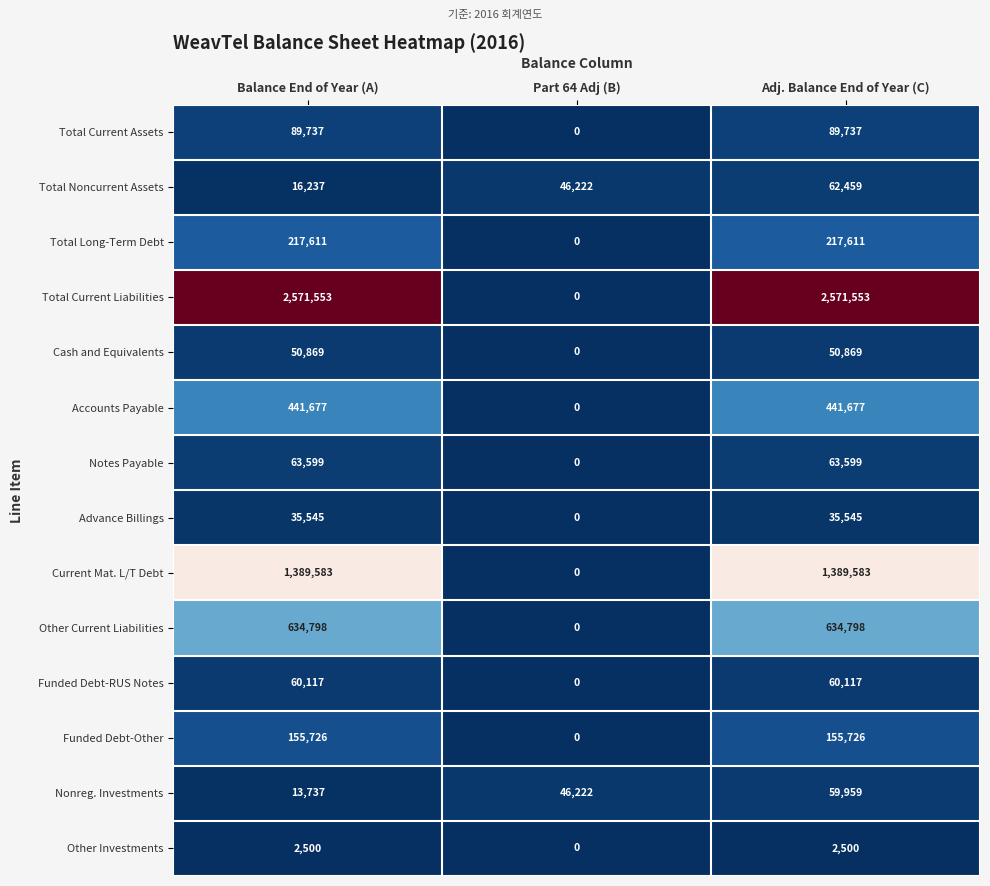

Rank the series by their maximum value, from highest to lowest.

Total Current Liabilities, Current Mat. L/T Debt, Other Current Liabilities, Accounts Payable, Total Long-Term Debt, Funded Debt-Other, Total Current Assets, Notes Payable, Total Noncurrent Assets, Funded Debt-RUS Notes, Nonreg. Investments, Cash and Equivalents, Advance Billings, Other Investments